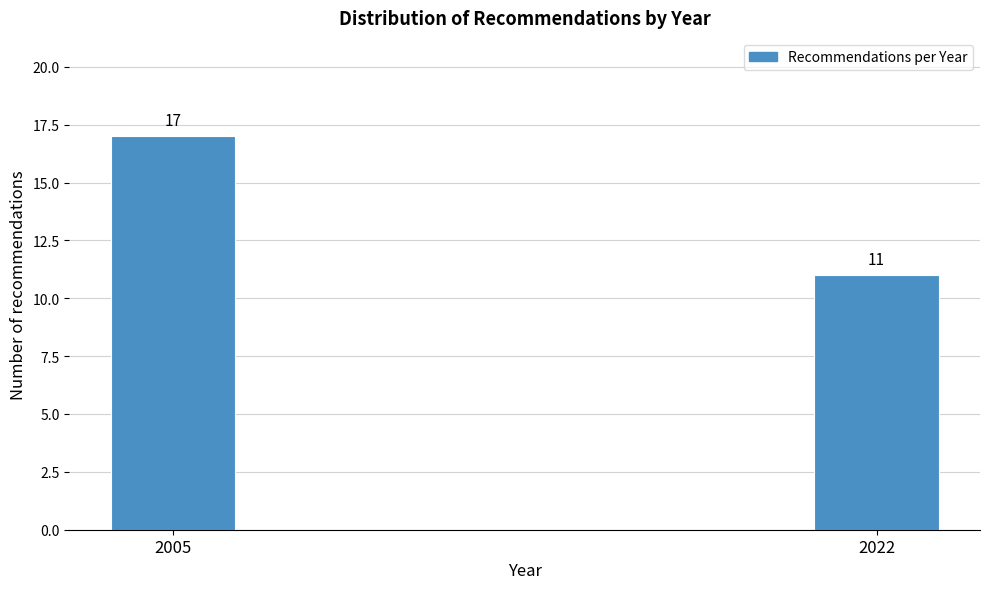

Reading right to left, transcribe all the data shown in this chart.

2022=11	2005=17